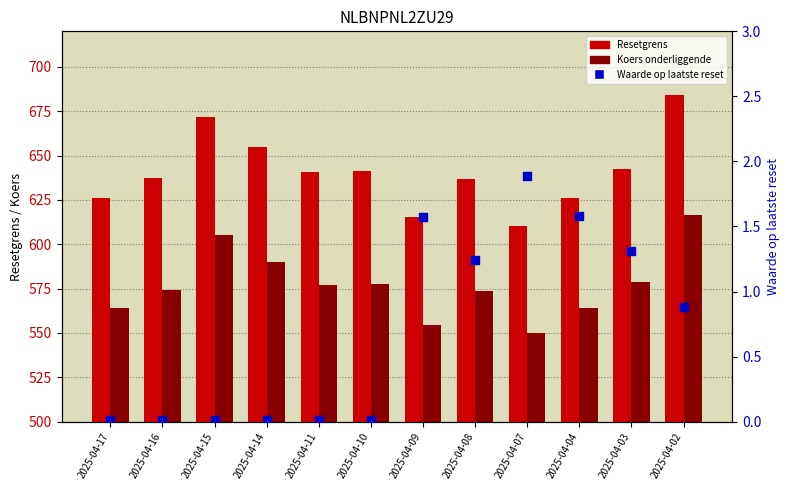

What is the total value across all series at 2025-04-08?

1212.0